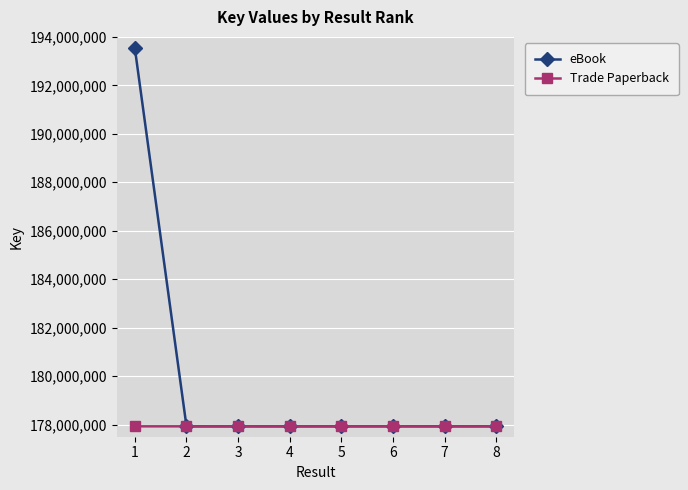

What is the difference between the highest and lowest values at 7?

1828